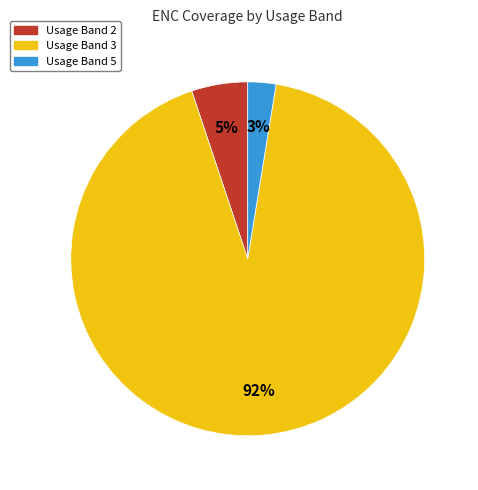

The Usage Band 3 slice represents 99% of the pie. True or false?

False